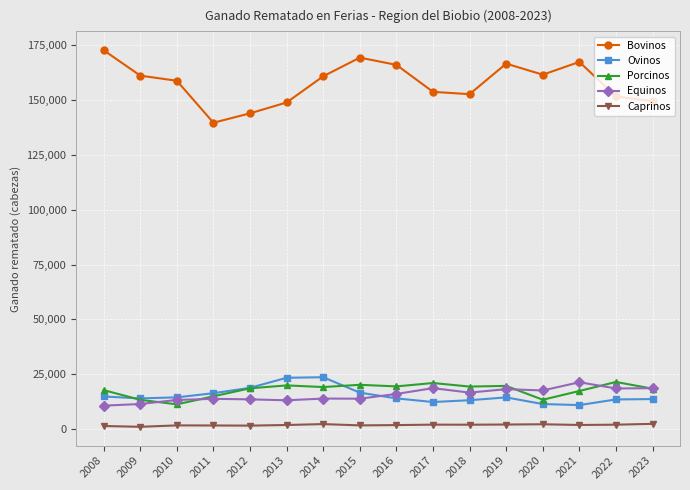

Is it true that Bovinos equals 143929 at 2012?

True